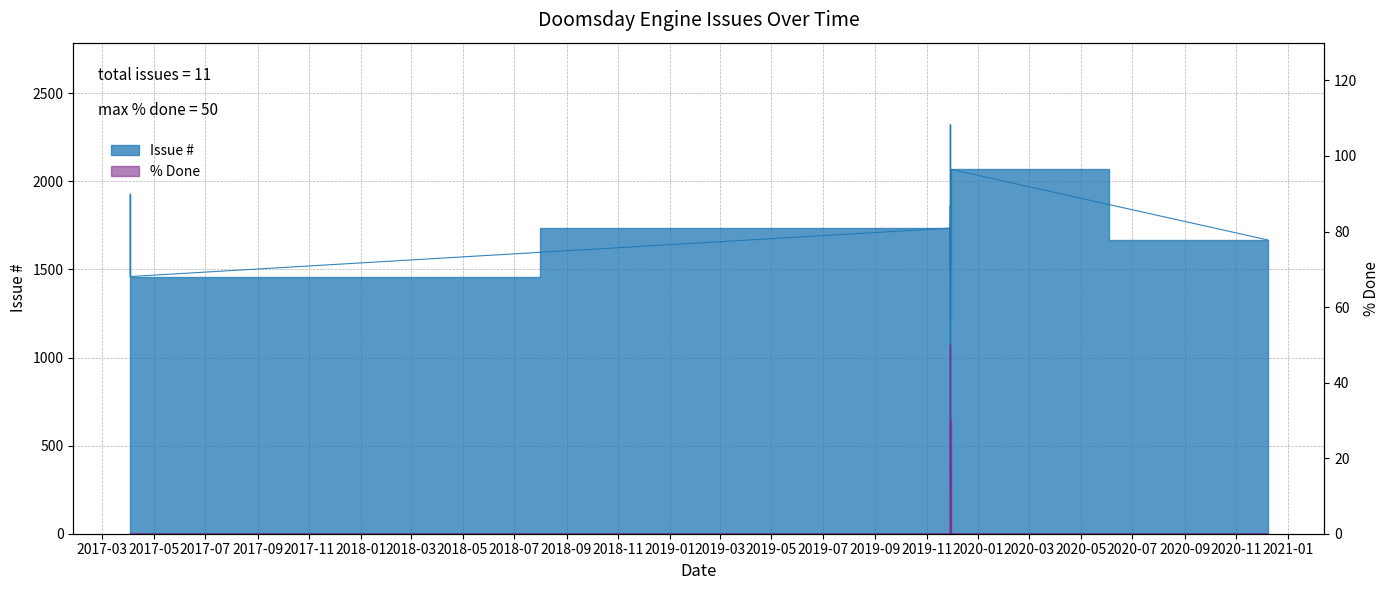

At which category is the sum across all series the highest?

2019-11-29